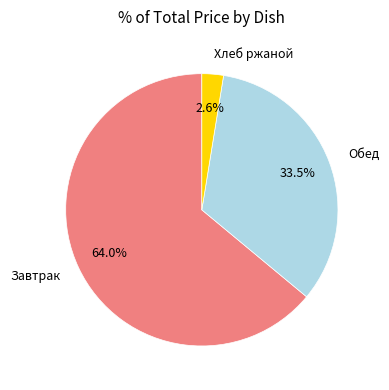

Rank the categories by value from highest to lowest.

Завтрак, Обед, Хлеб ржаной